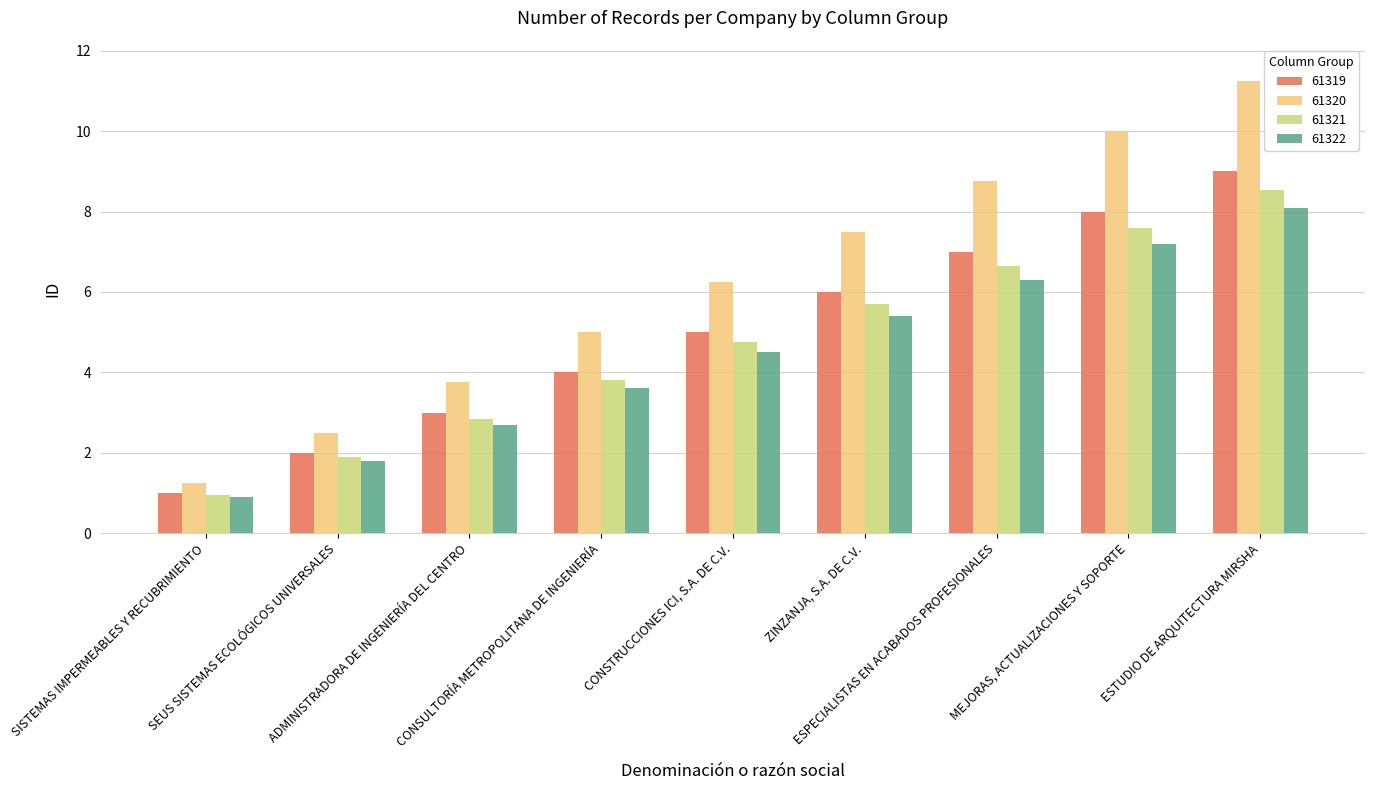

Is it true that 61320 equals 11.2 at ESTUDIO DE ARQUITECTURA MIRSHA?

True